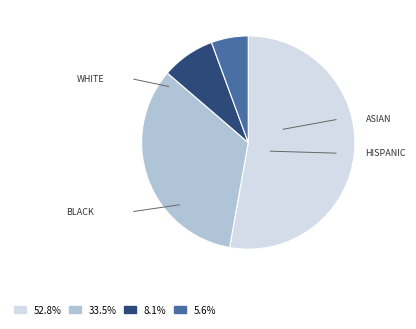

Approximately how many times larger is the value at 5.6% compared to 8.1%?

0.7